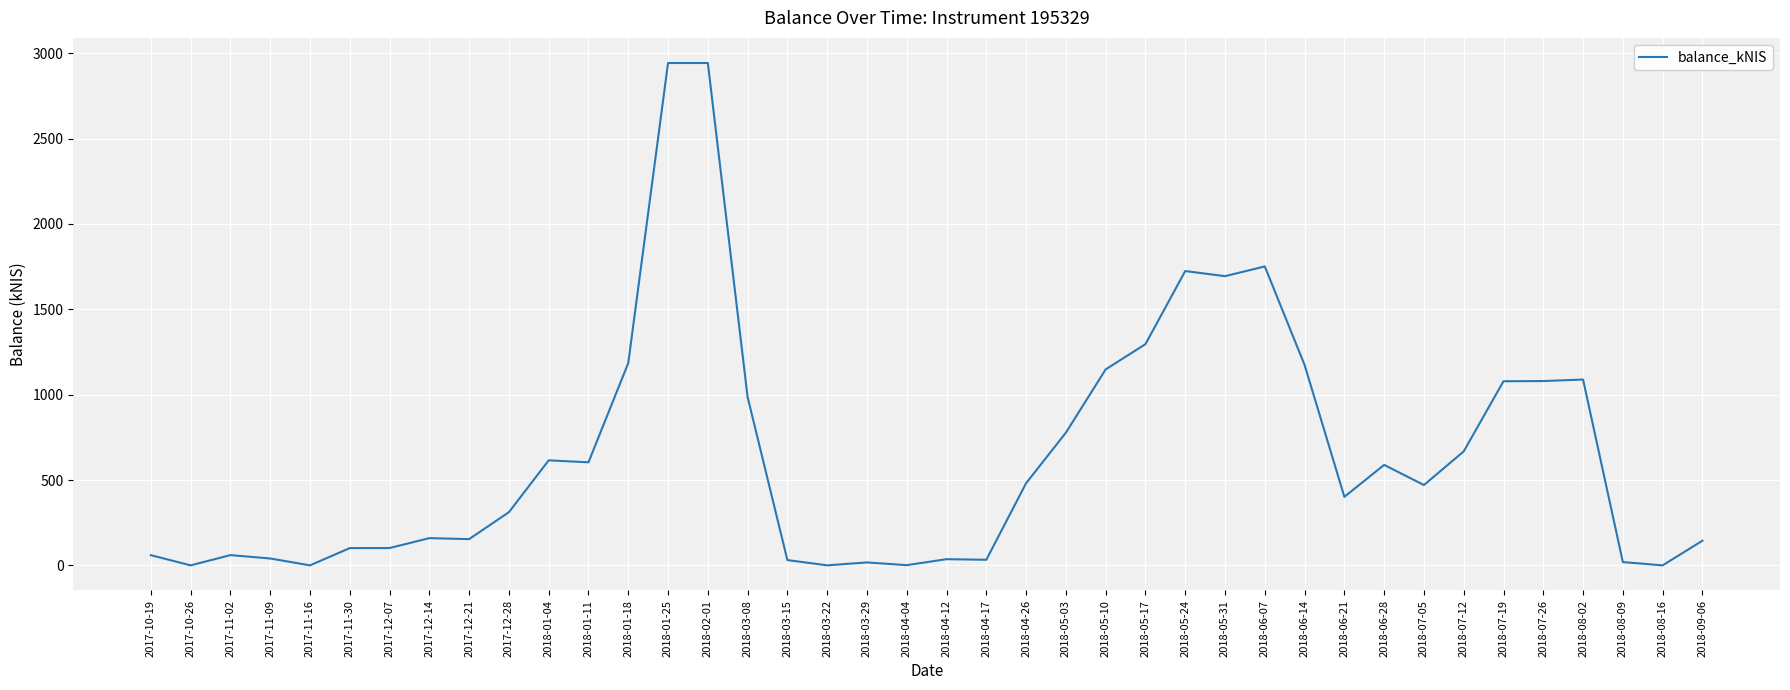

What is the difference between the maximum and minimum values?

2943.2